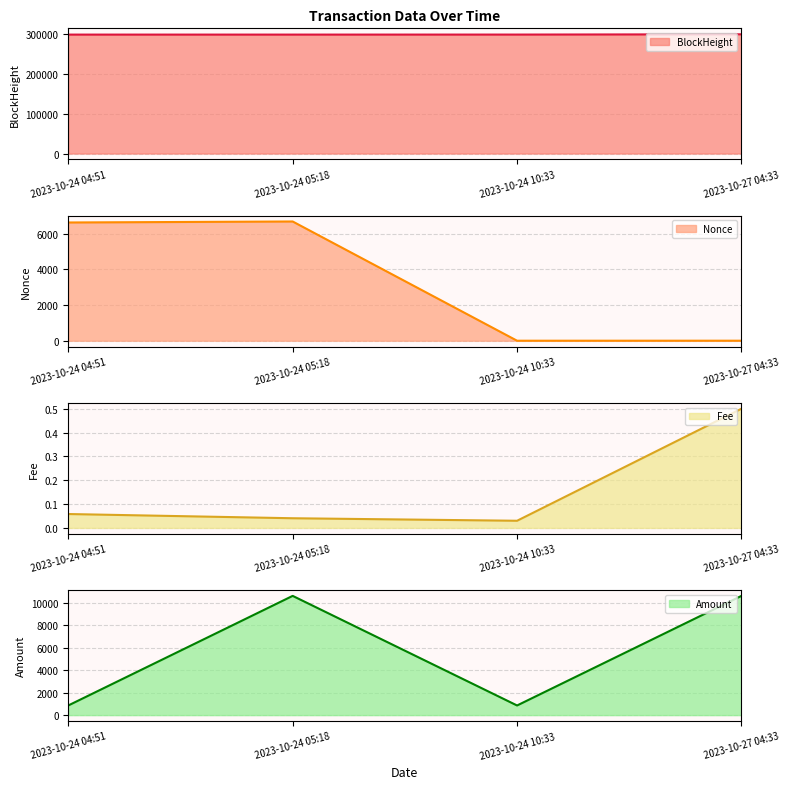

What is the value of the Amount point at the 1st from the left?

856.9